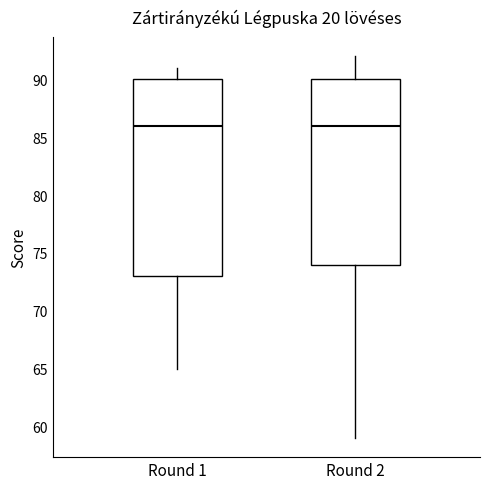

Which box is the tallest, from its lower edge to its upper edge?

Round 1